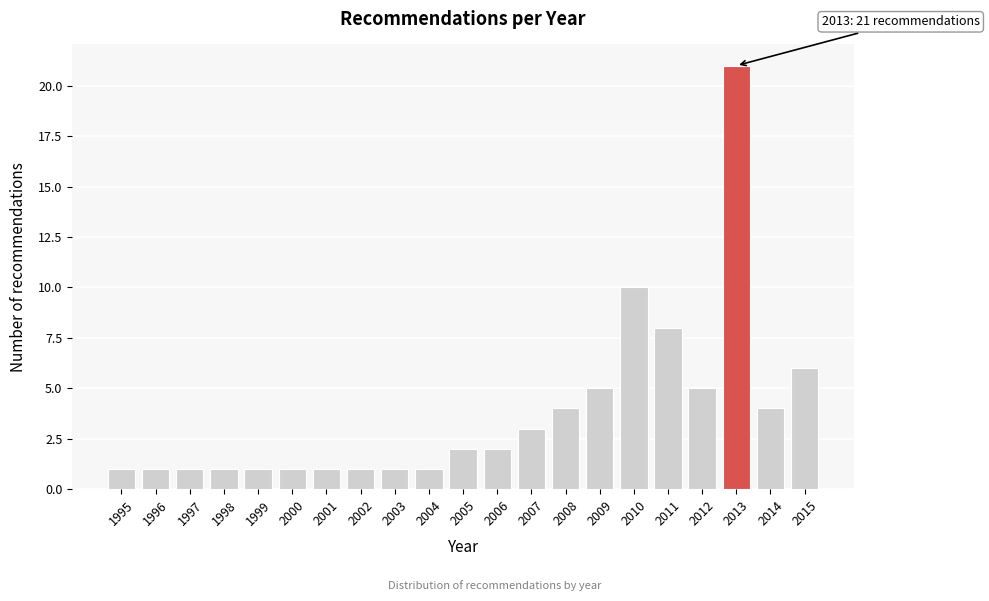

Reading left to right, list all the values displayed in this chart.

1995=1	1996=1	1997=1	1998=1	1999=1	2000=1	2001=1	2002=1	2003=1	2004=1	2005=2	2006=2	2007=3	2008=4	2009=5	2010=10	2011=8	2012=5	2013=21	2014=4	2015=6